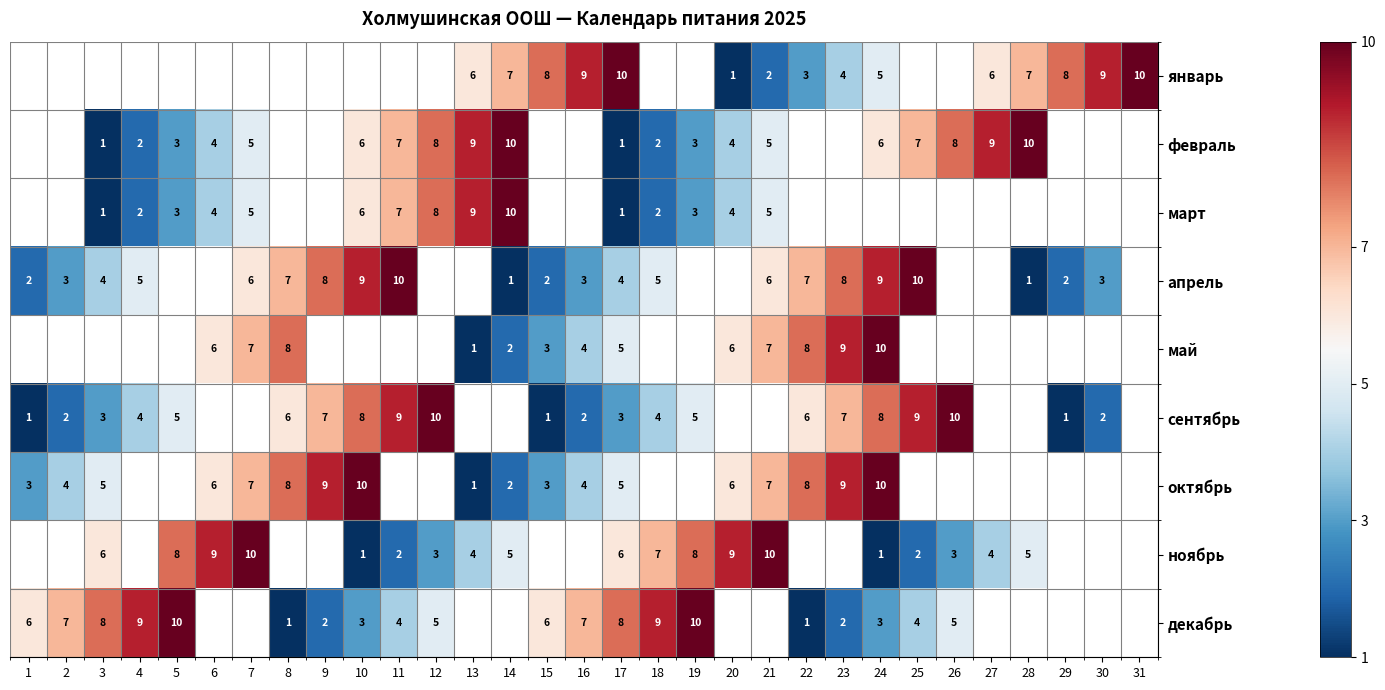

What is the sum of the апрель values at 28 and 3?

5